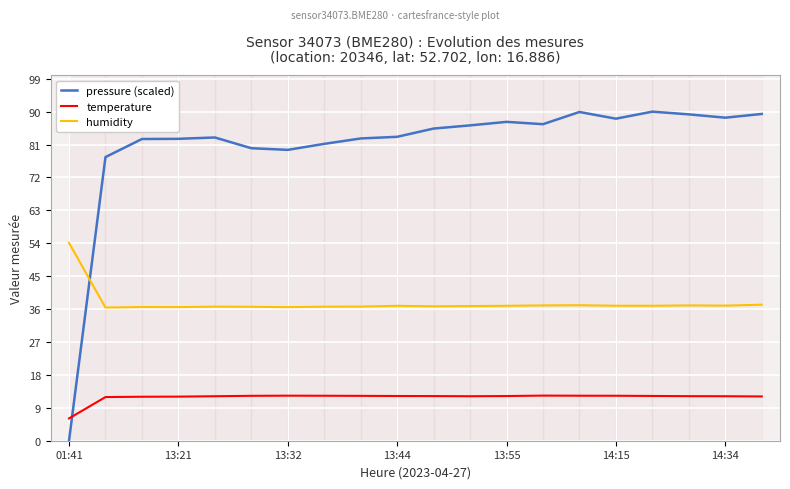

At how many categories does at least one series exceed 1?

20